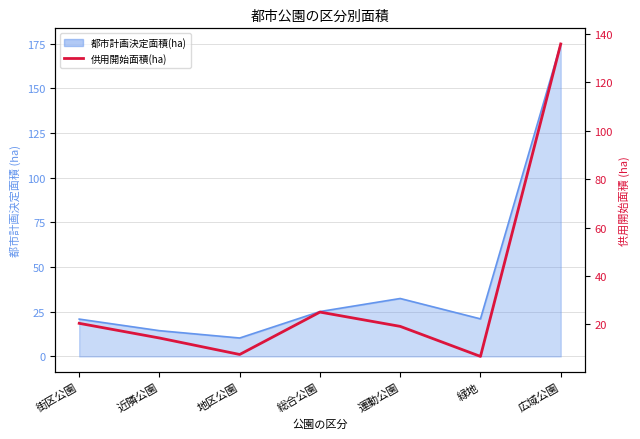

The chart shows a value of 14.4 at 近隣公園. True or false?

True